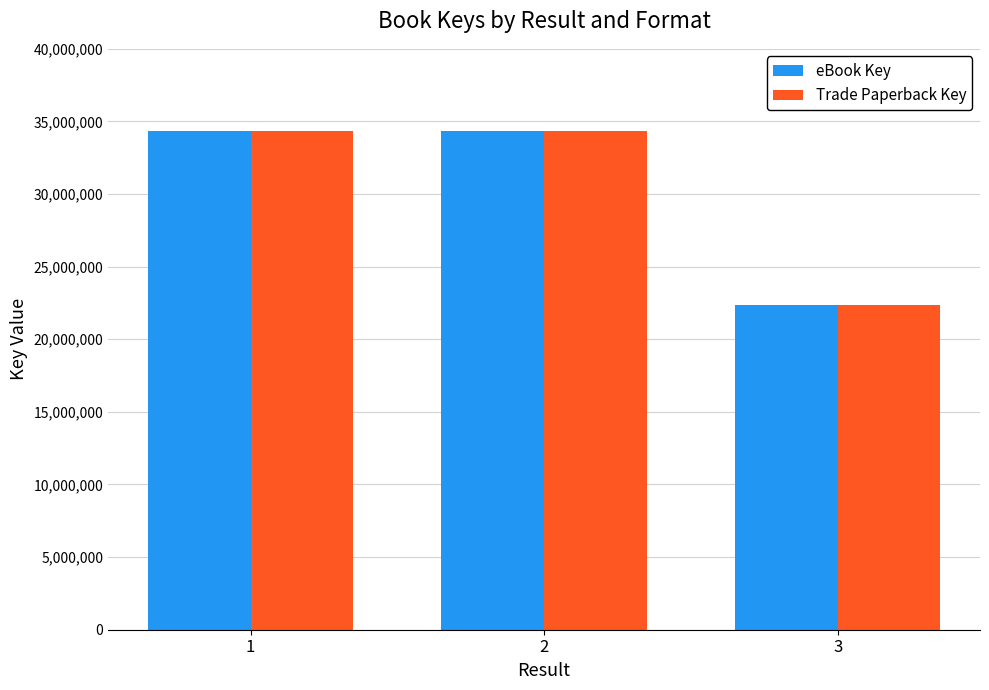

What is the total value across all series at 3?

44728878